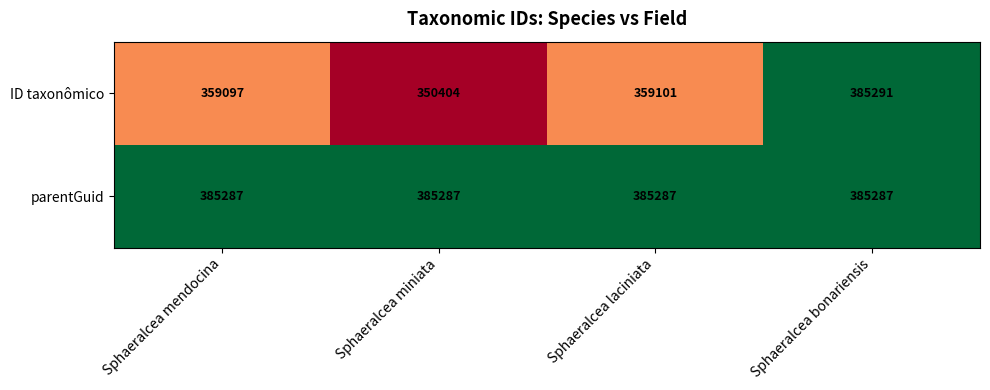

At which category does the chart reach its peak across all series?

Sphaeralcea bonariensis